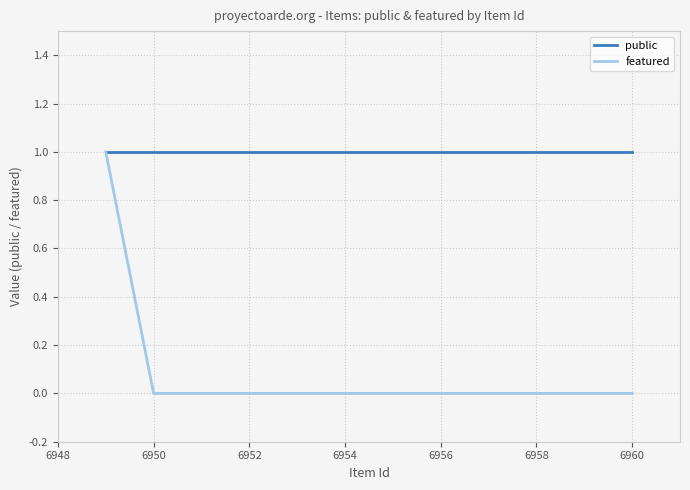

How many lines are shown in the chart?

2